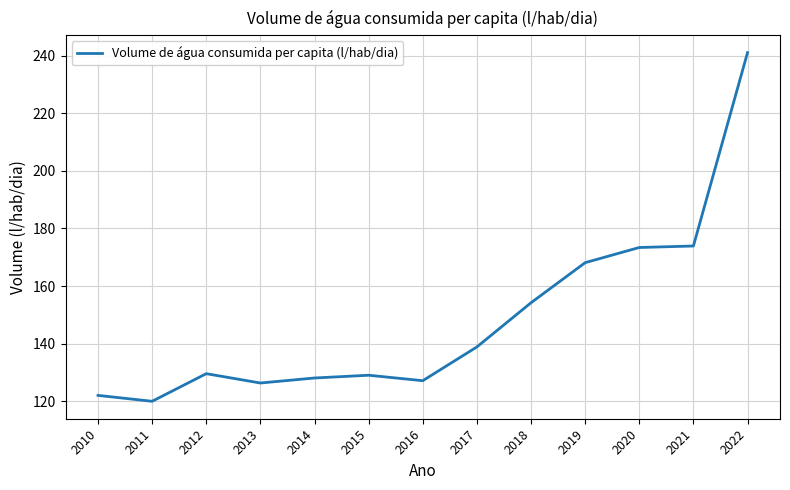

Between 2019 and 2015, which is larger?

2019